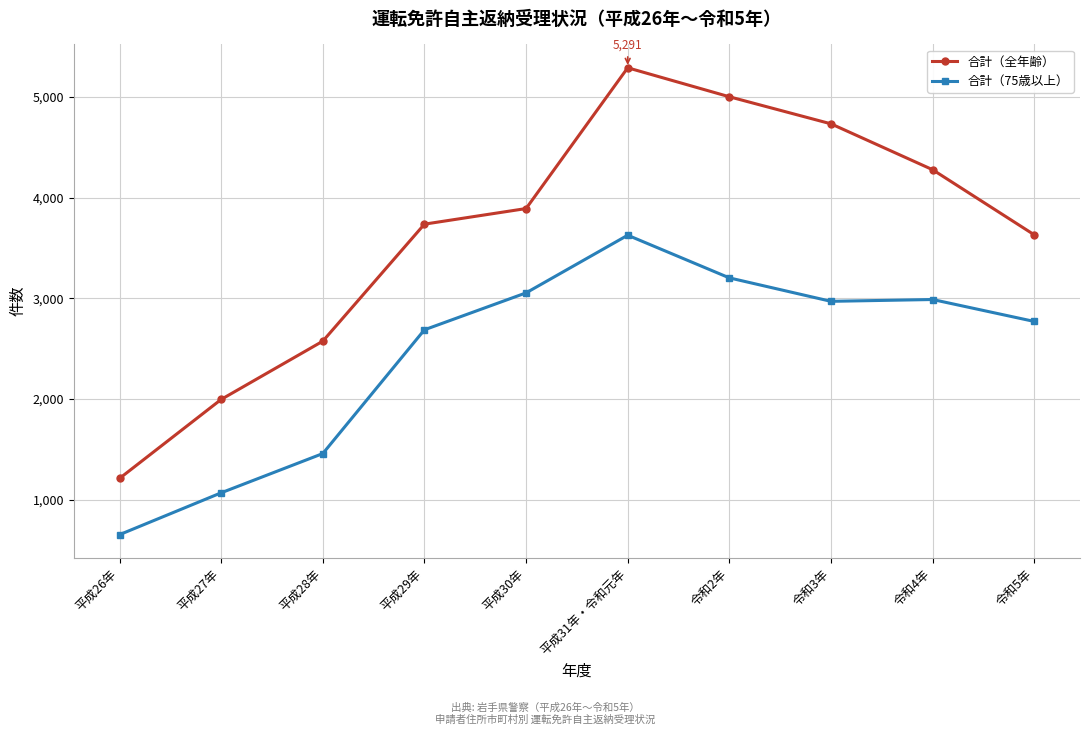

Where is the first local minimum for 合計（75歳以上）?

令和3年